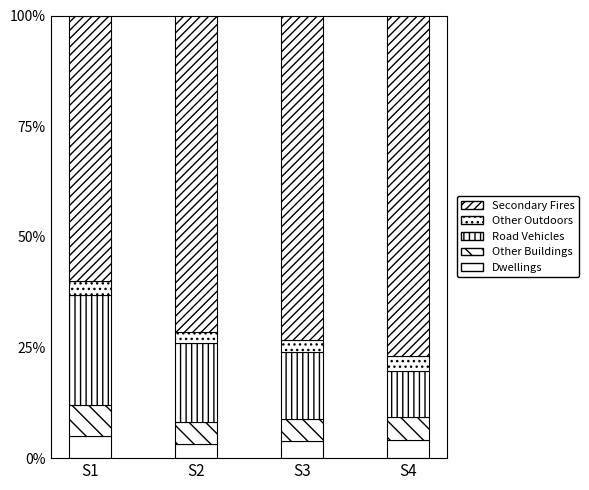

How many series are shown in this chart?

5